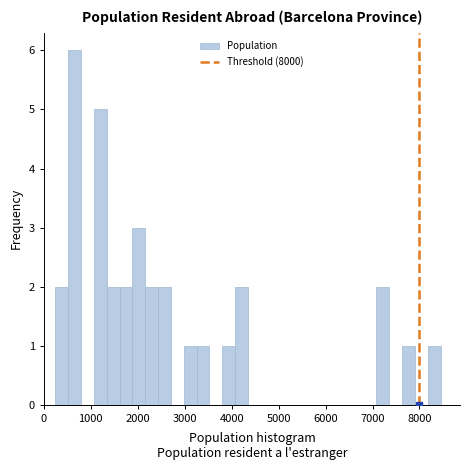

Around what value on the x-axis is the tallest bar? Give the approximate position of its centre, as read against the axis.

700